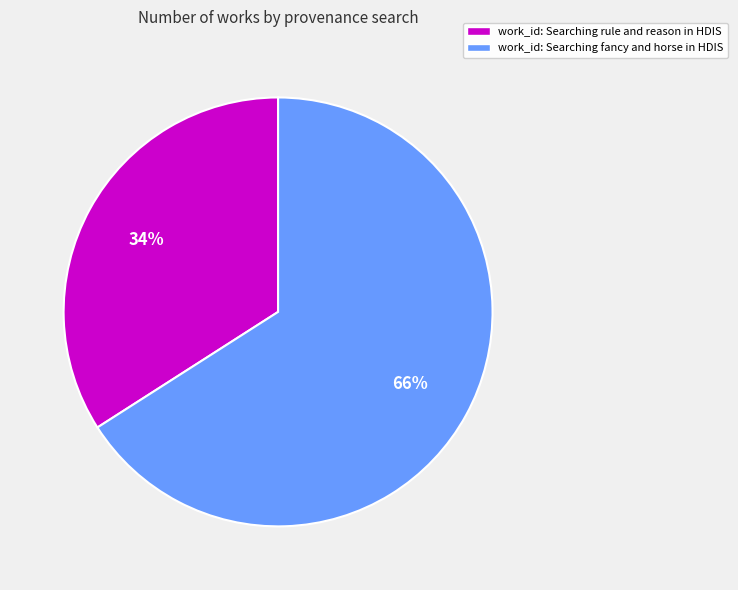

To the nearest percent, what is the difference between the largest and smallest slice percentages?

32%